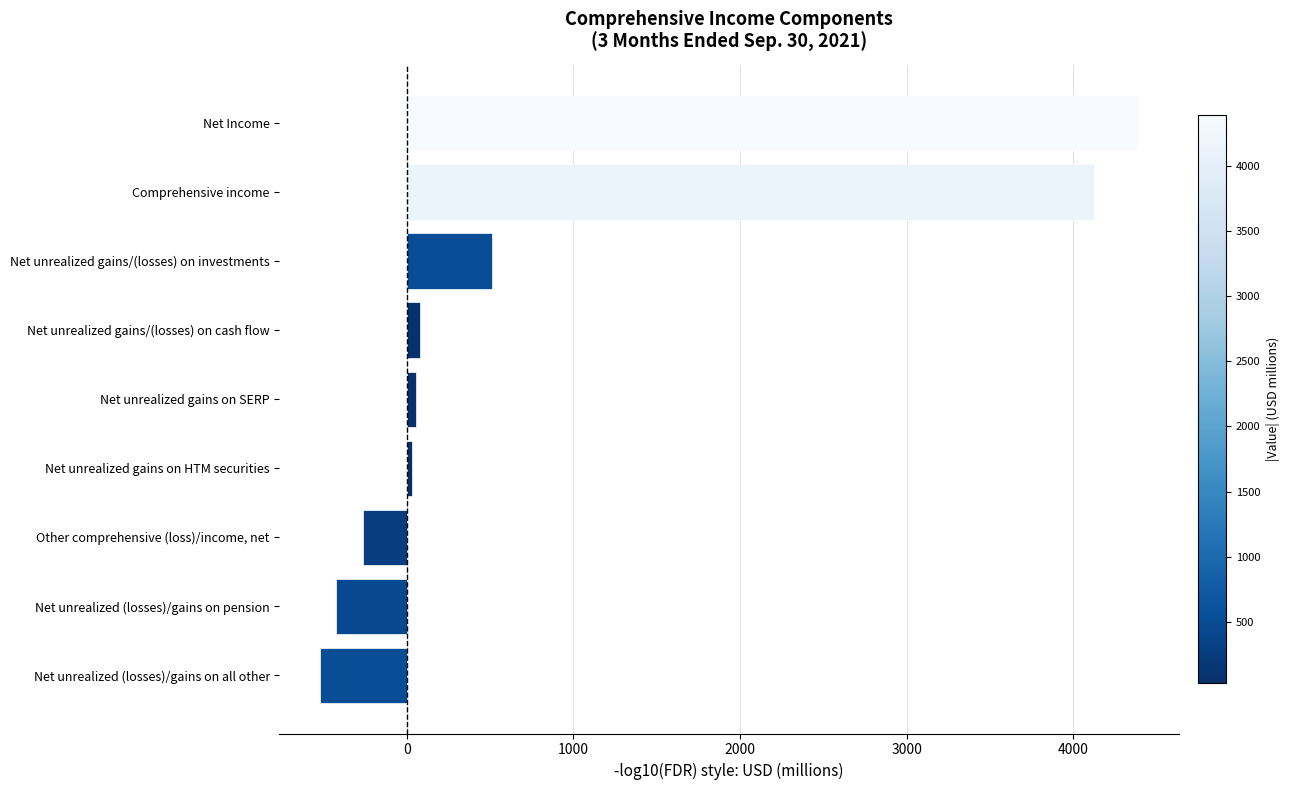

Between Net unrealized gains/(losses) on investments and Comprehensive income, which is larger?

Comprehensive income